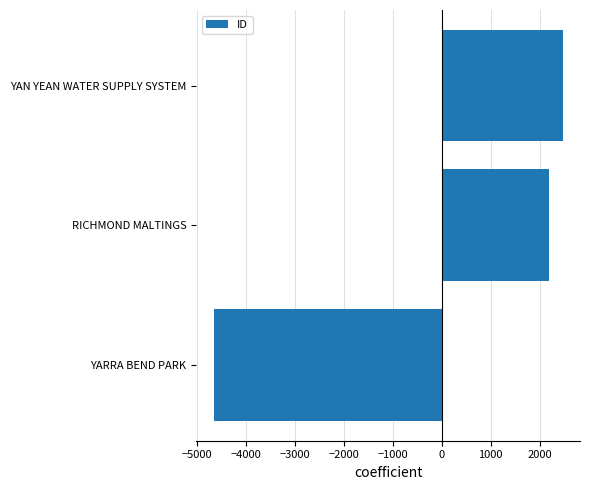

Is it true that the value at YAN YEAN WATER SUPPLY SYSTEM is 2466.3?

True